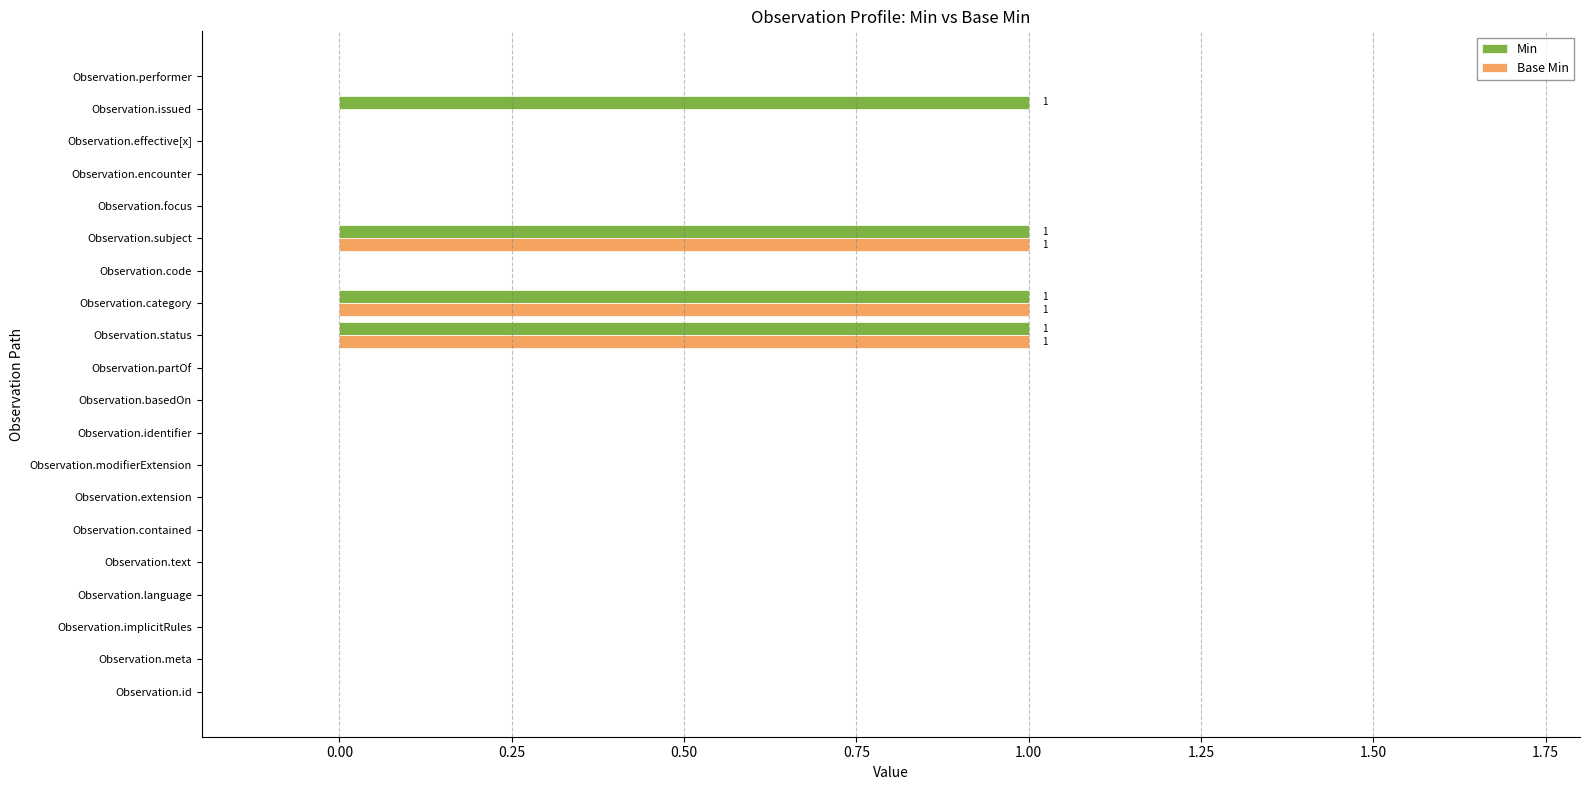

What are all the series names shown in the legend?

Min, Base Min